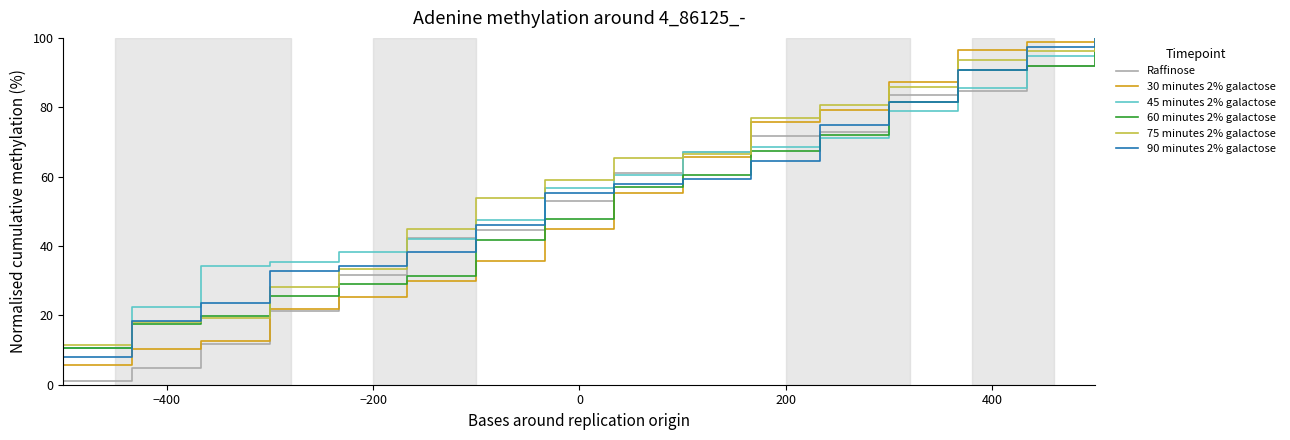

Which series has the largest range (max minus min)?

Raffinose